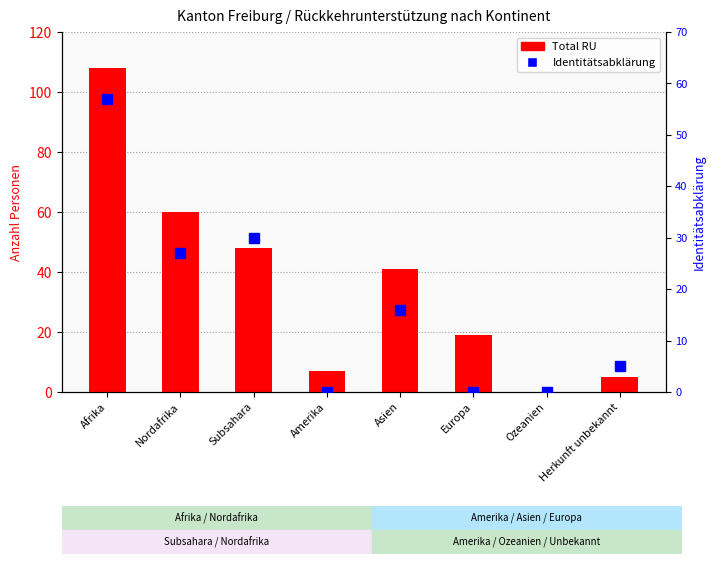

The Identitätsabklärung series shows -19 at Amerika. True or false?

False